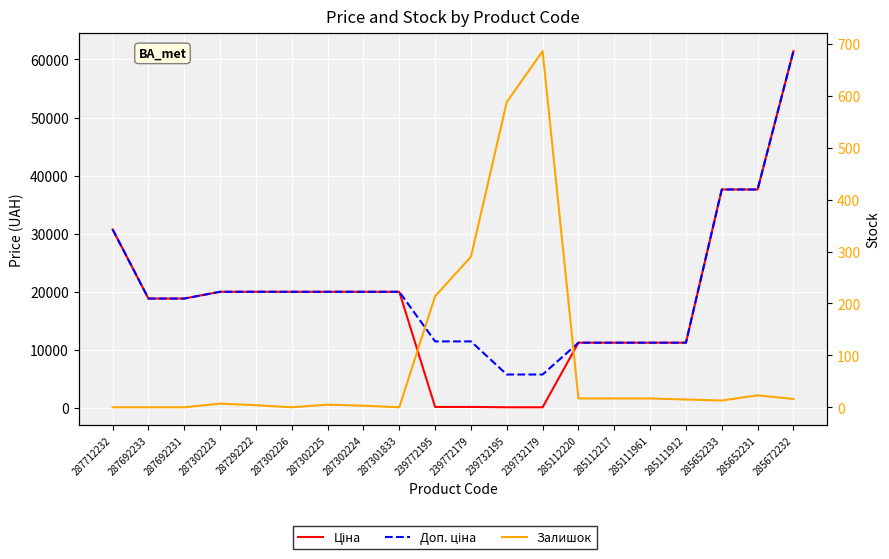

What is the total value across all series at 287292222?

39932.3